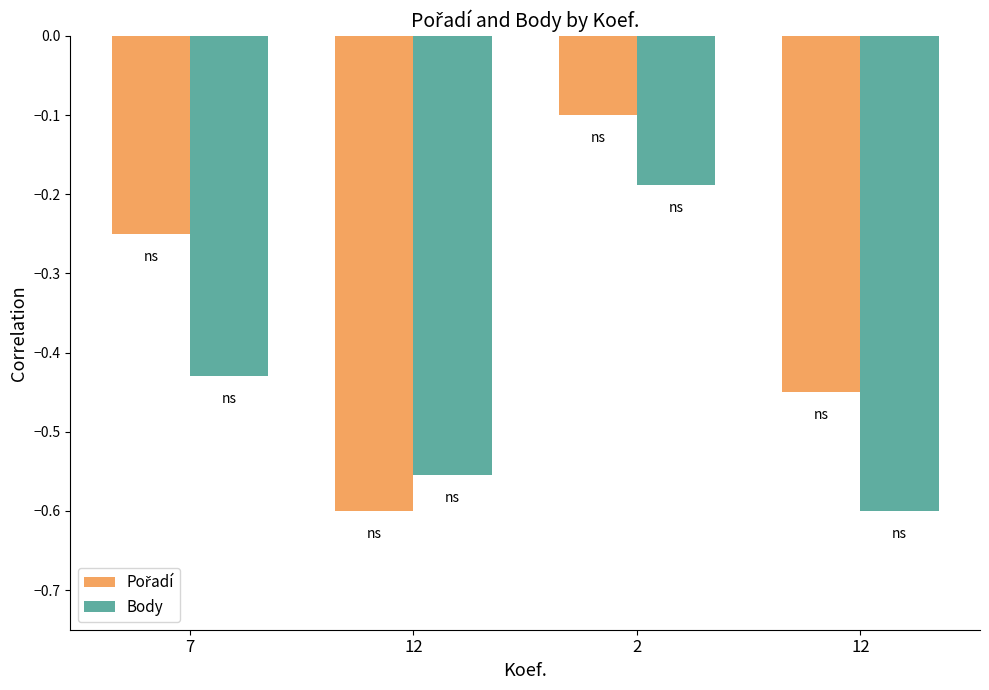

Is the value of Pořadí at 12 greater than the value of Body at 7?

No